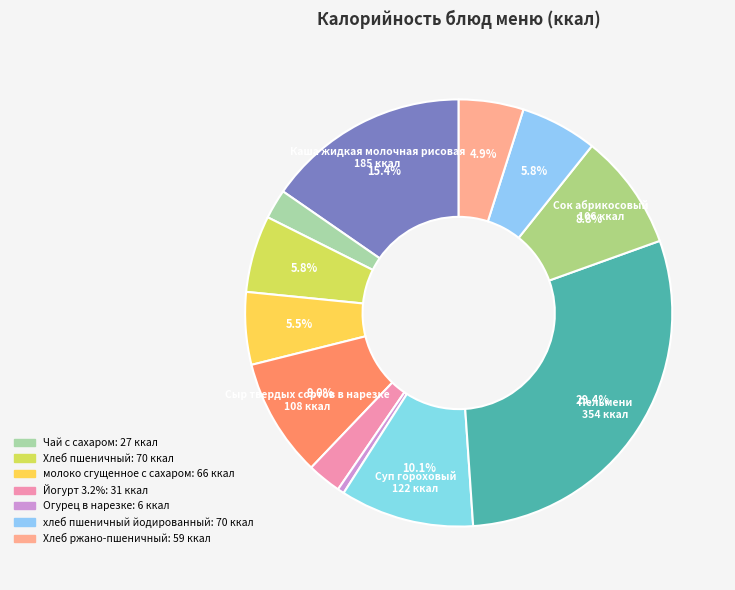

To the nearest percent, what is the difference between the largest and smallest slice percentages?

29%